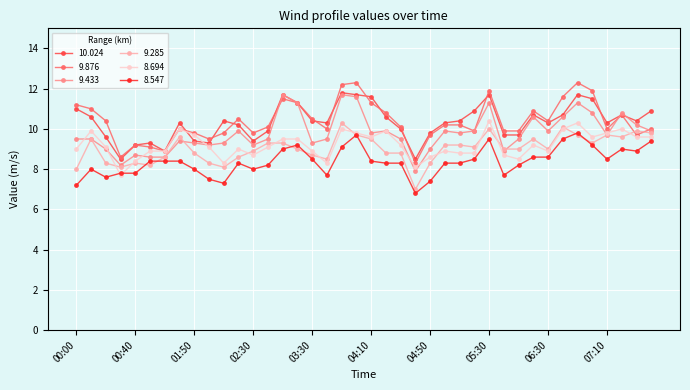

How many data points does each series have?

40